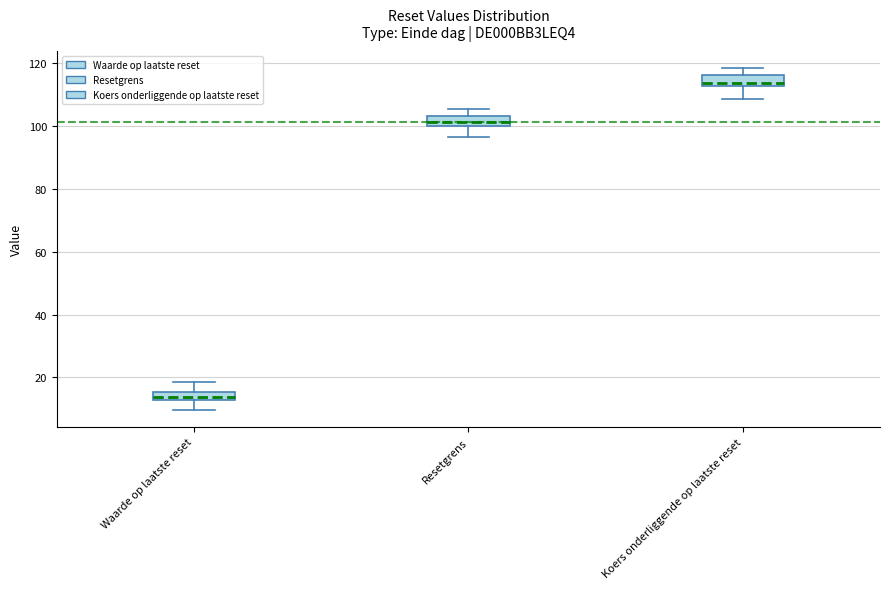

Which box has the lowest median line?

Waarde op laatste reset